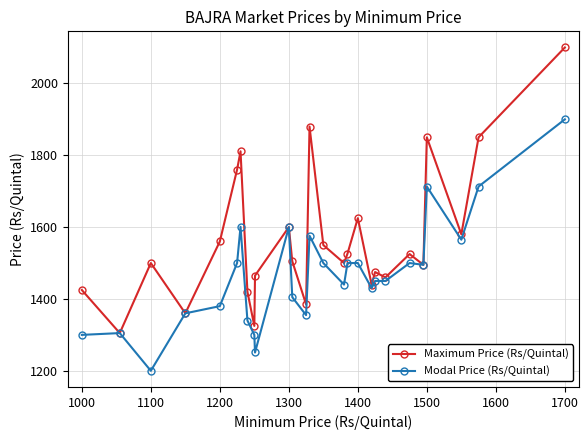

What is the highest value of the Maximum Price (Rs/Quintal) series?

2100